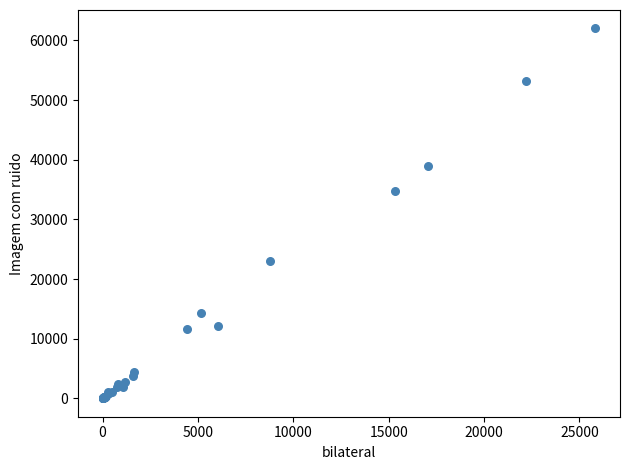

What Y value in the scatter plot is closest to 31010?

34808